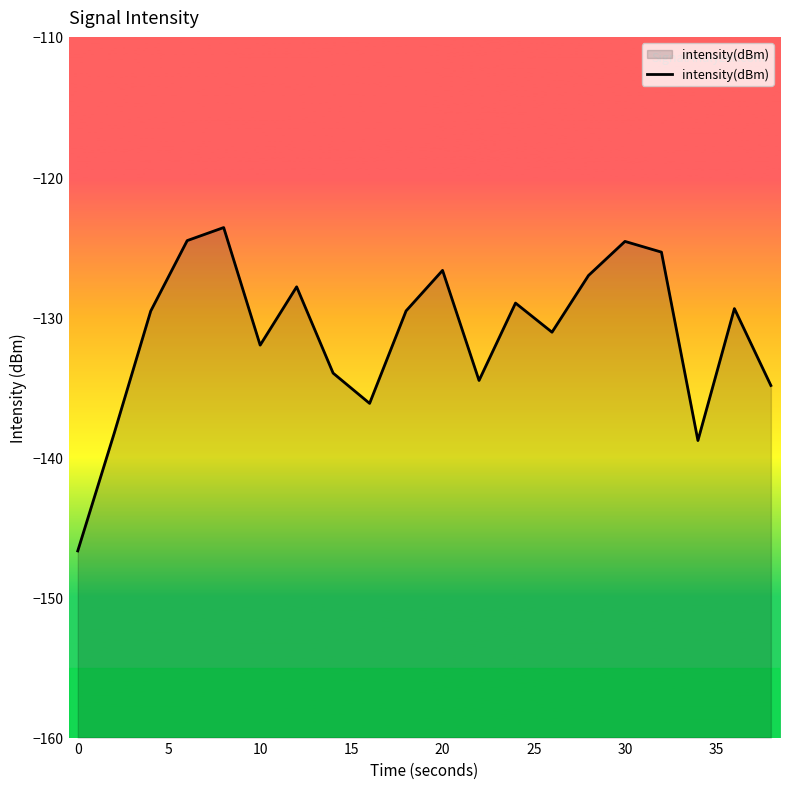

What is the difference between the maximum and minimum values?

23.1